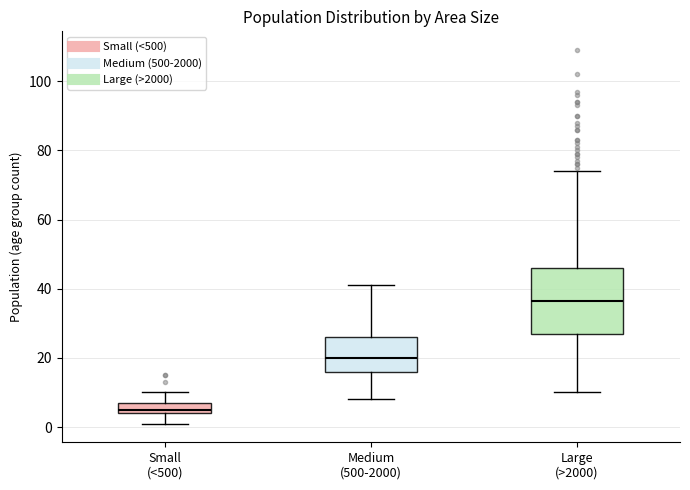

Which box's median line is the highest?

Large (>2000)